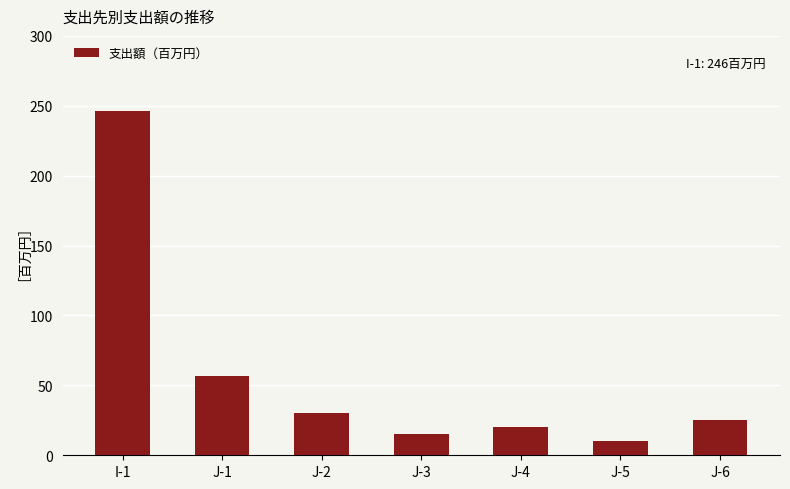

What is the label of the 4th bar from the right?

J-3